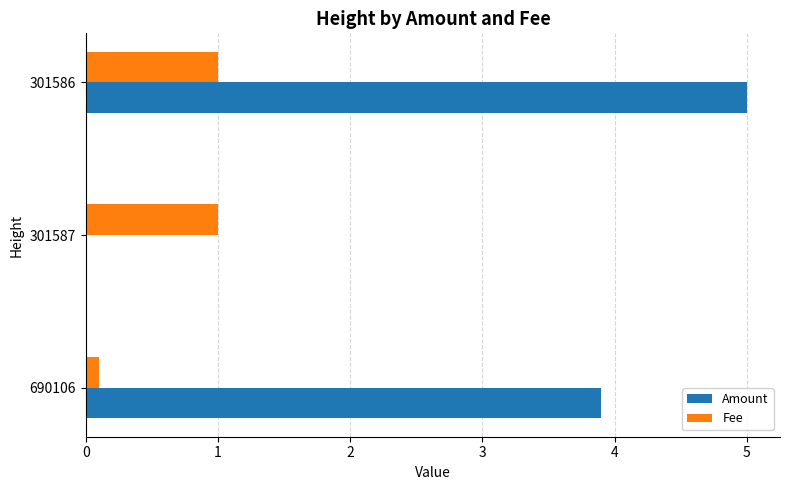

The value of Amount at 301586 is 6.7. True or false?

False